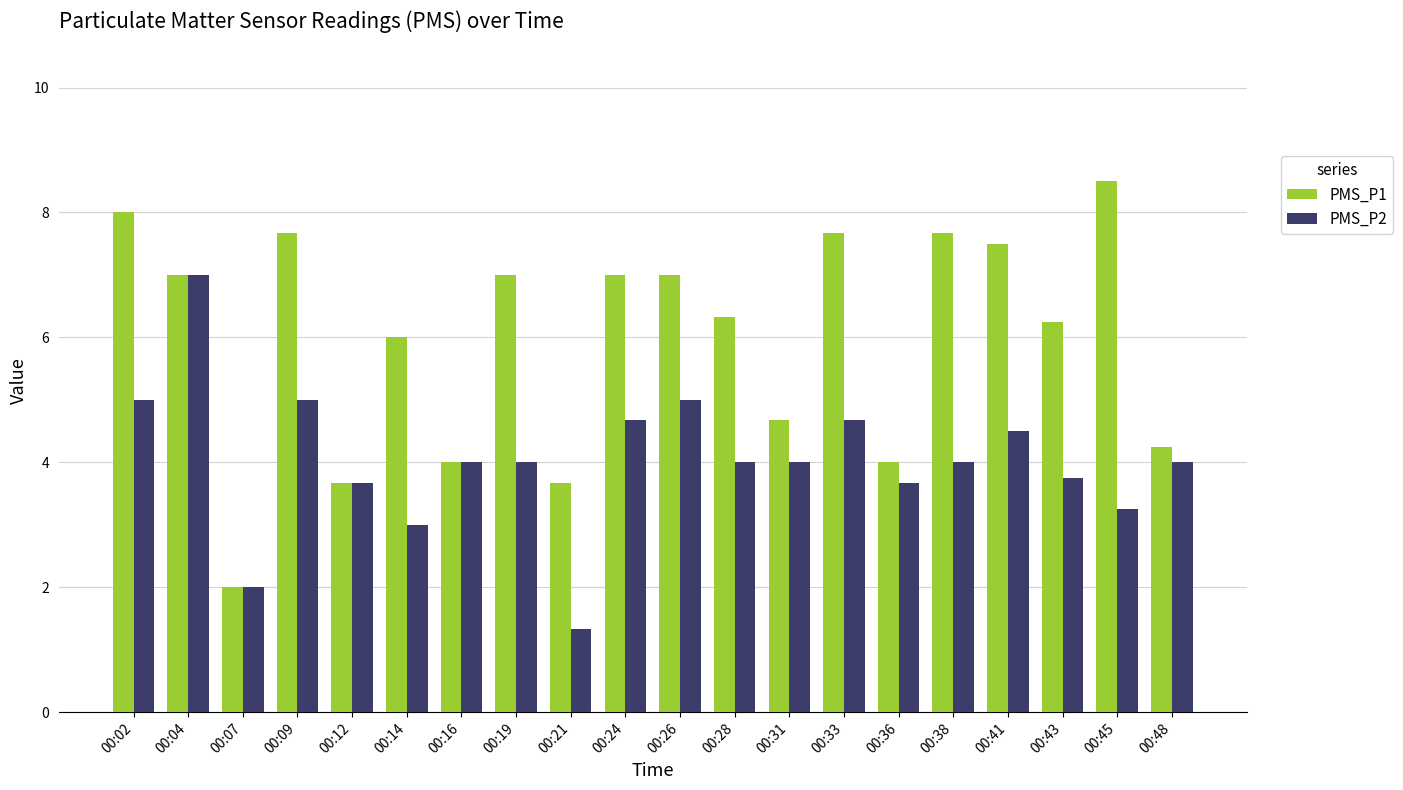

What is the spread (max minus min) of values at 00:33?

3.0